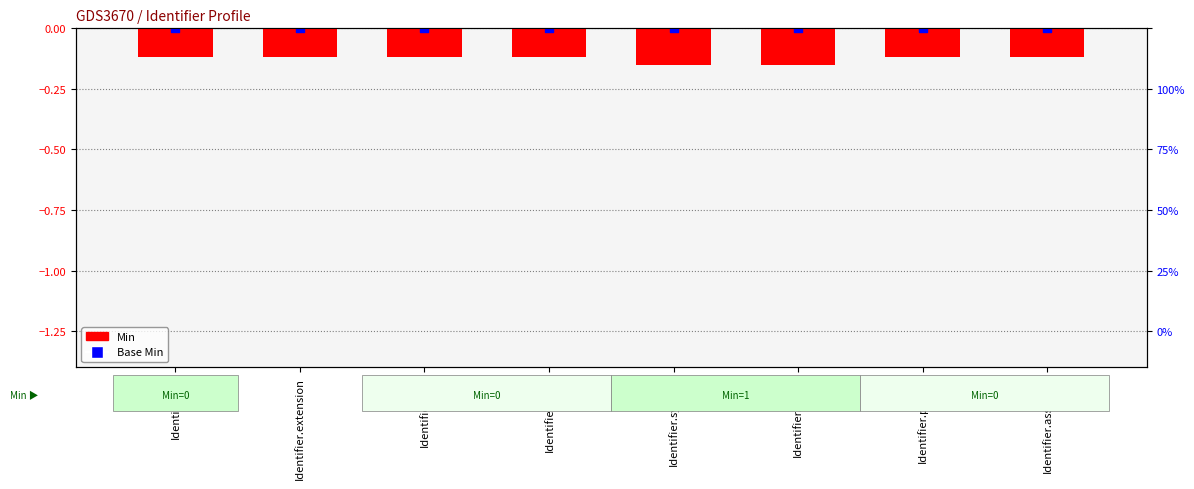

Is the value of Base Min at Identifier.id greater than the value of Min at Identifier.system?

Yes